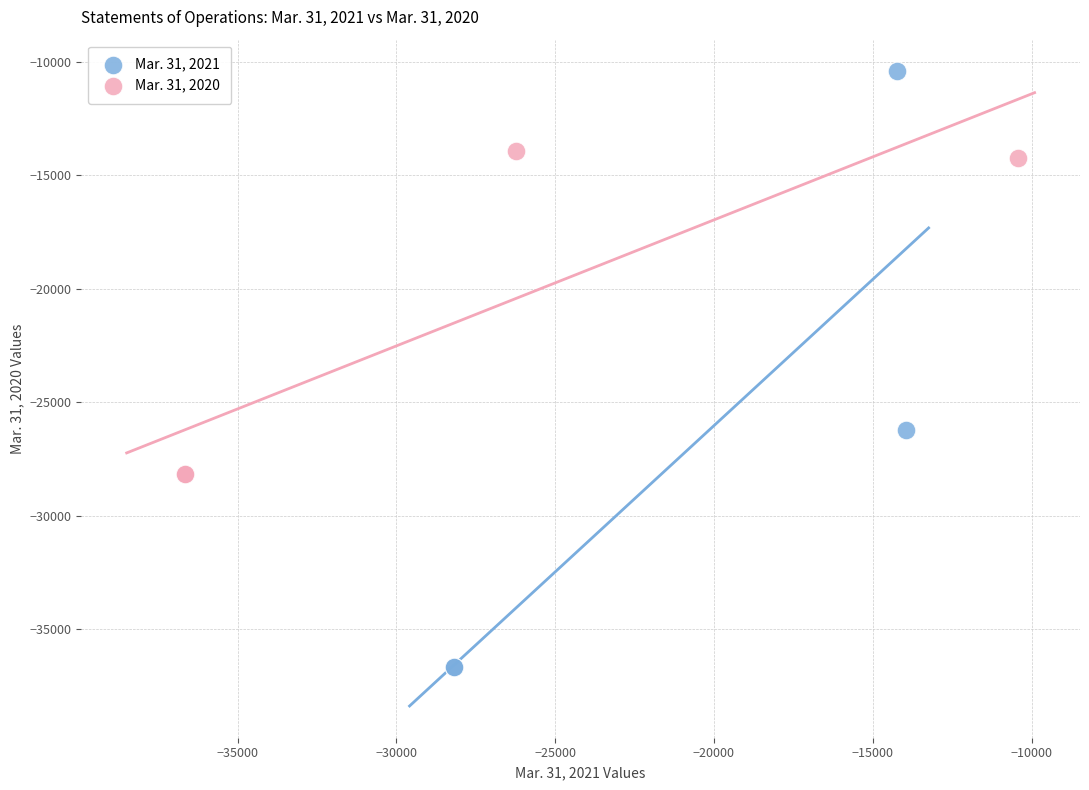

Which series reaches the maximum Y coordinate?

Mar. 31, 2021